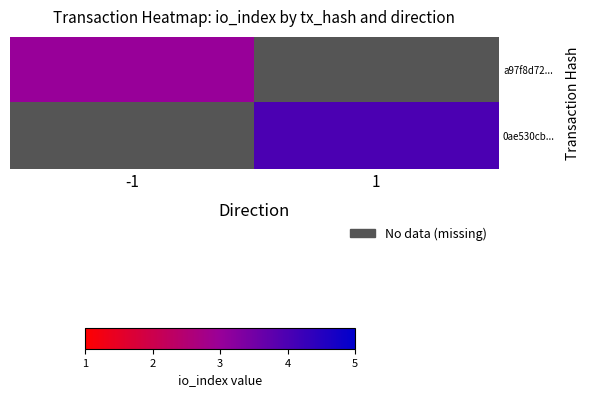

Rank the categories by 0ae530cb... value from highest to lowest.

-1, 1